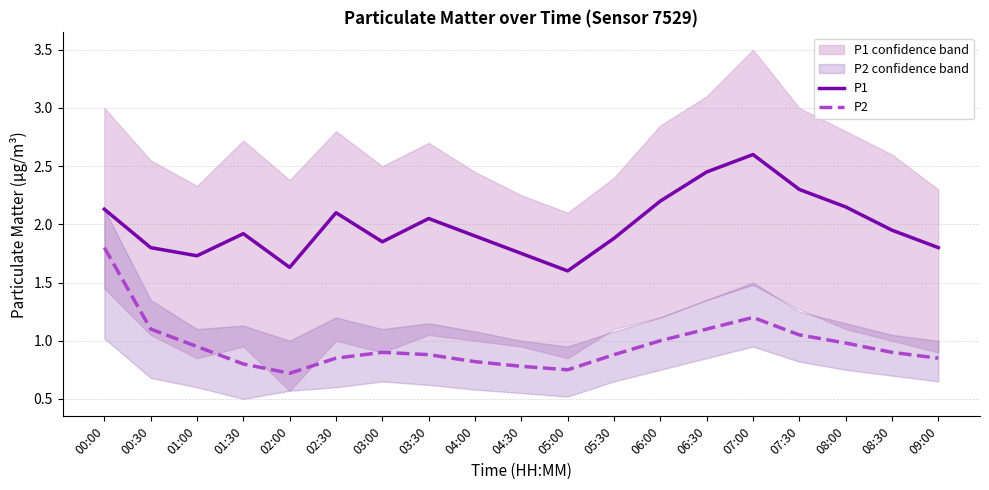

Reading left to right, what are all the values shown in this chart?

P1: 00:00=2.1	00:30=1.8	01:00=1.7	01:30=1.9	02:00=1.6	02:30=2.1	03:00=1.9	03:30=2.0	04:00=1.9	04:30=1.8	05:00=1.6	05:30=1.9	06:00=2.2	06:30=2.5	07:00=2.6	07:30=2.3	08:00=2.1	08:30=1.9	09:00=1.8
P2: 00:00=1.8	00:30=1.1	01:00=0.9	01:30=0.8	02:00=0.7	02:30=0.8	03:00=0.9	03:30=0.9	04:00=0.8	04:30=0.8	05:00=0.8	05:30=0.9	06:00=1.0	06:30=1.1	07:00=1.2	07:30=1.1	08:00=1.0	08:30=0.9	09:00=0.8